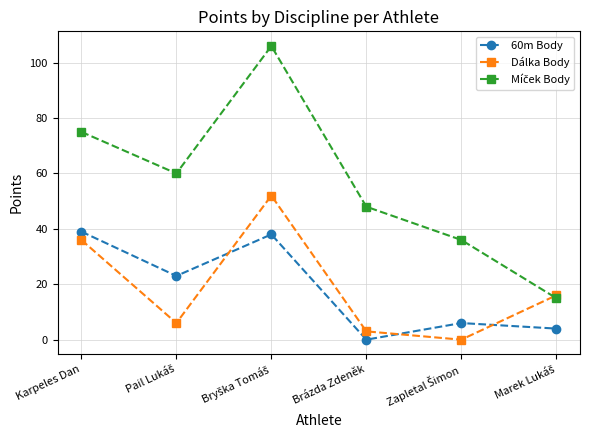

What is the greatest value displayed?

106